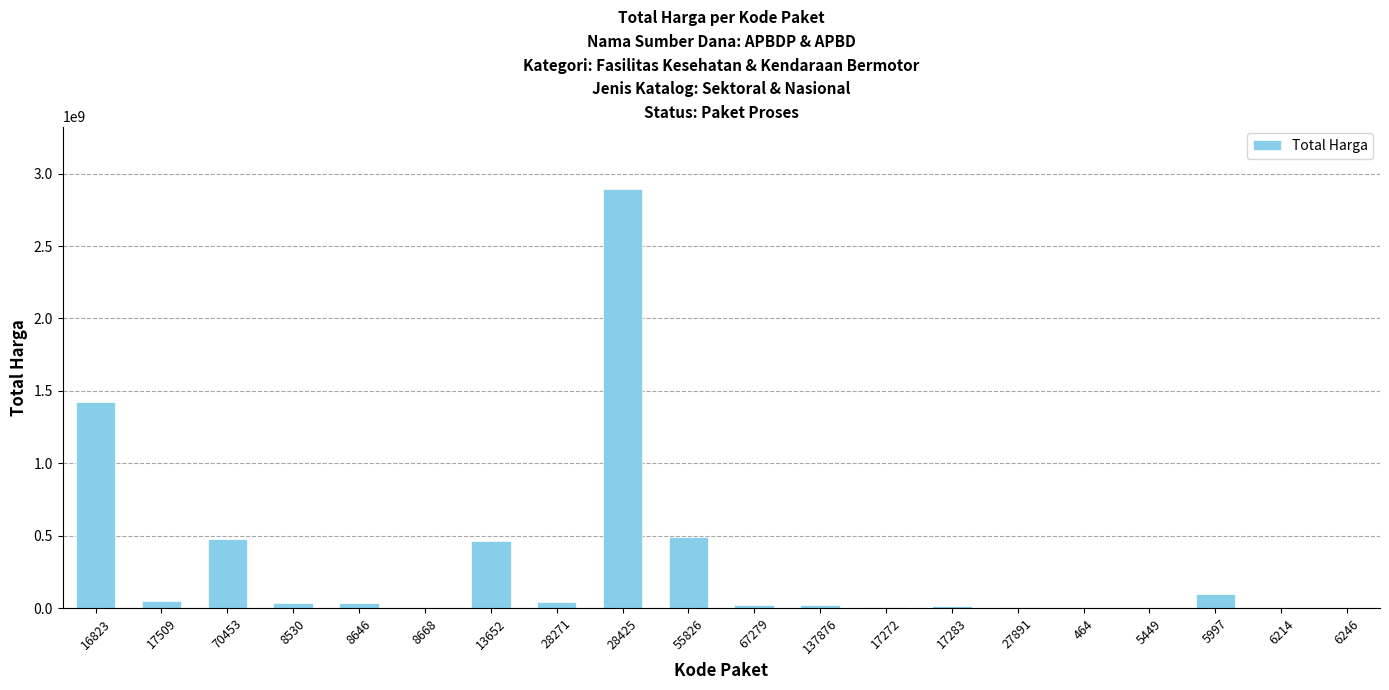

What is the greatest value displayed?

2892122000